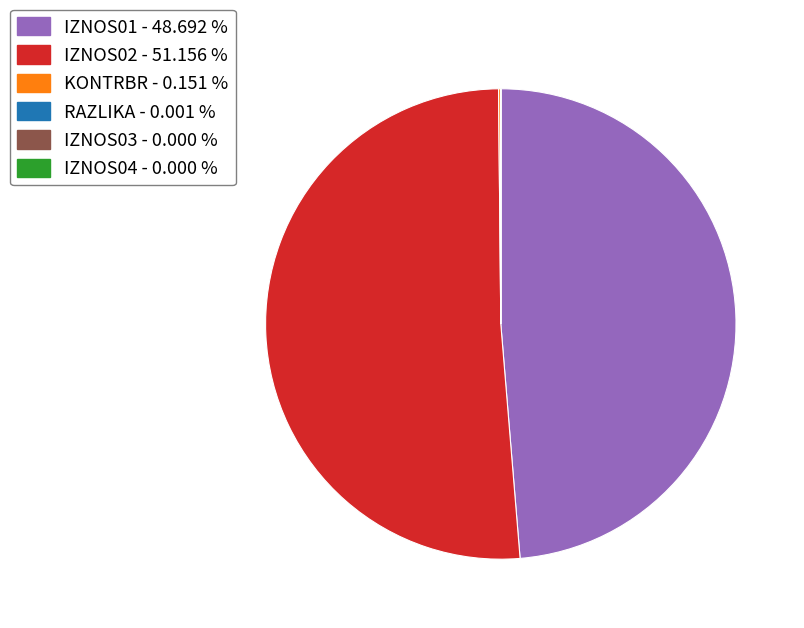

Is there a majority slice in this chart?

Yes